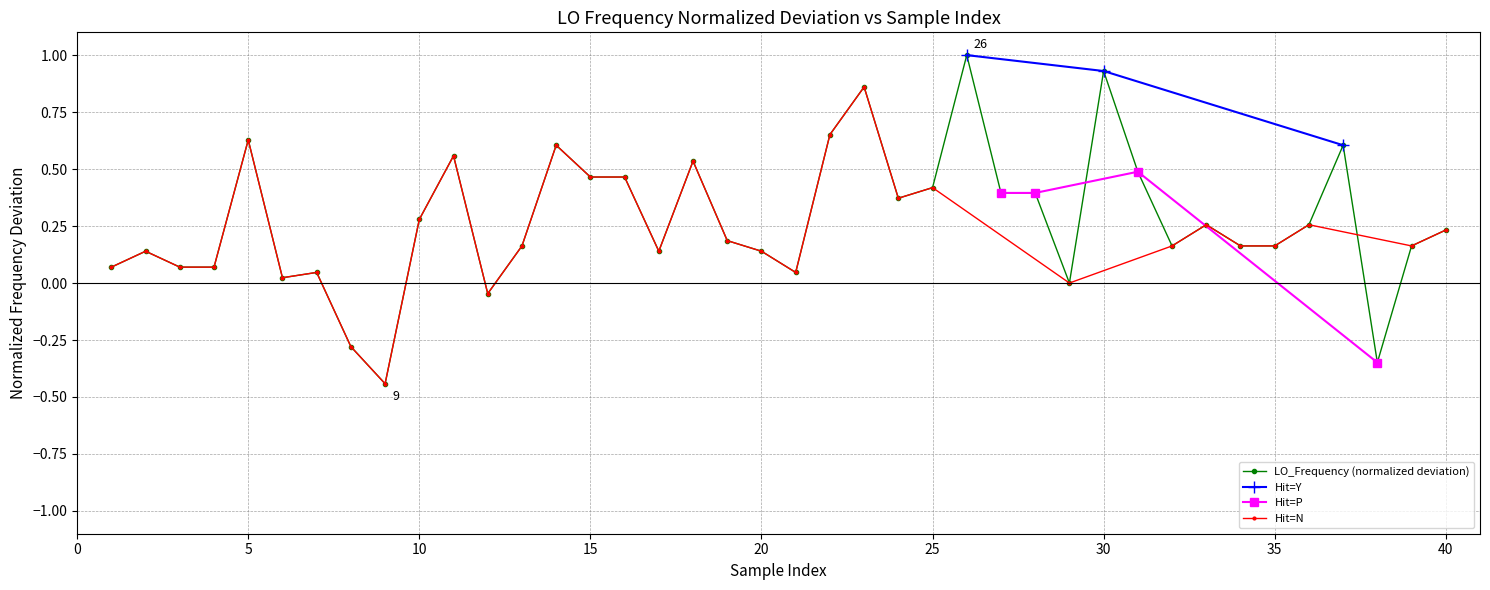

What is the maximum value for LO_Frequency (normalized deviation)?

1.0